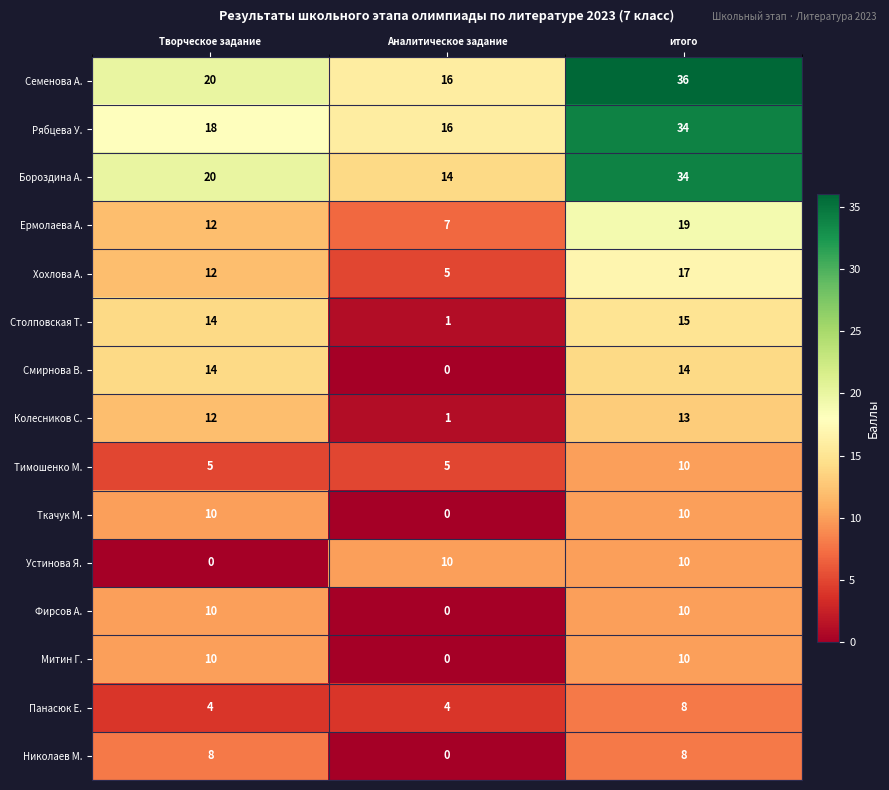

What is the difference between the highest and lowest values at итого?

28